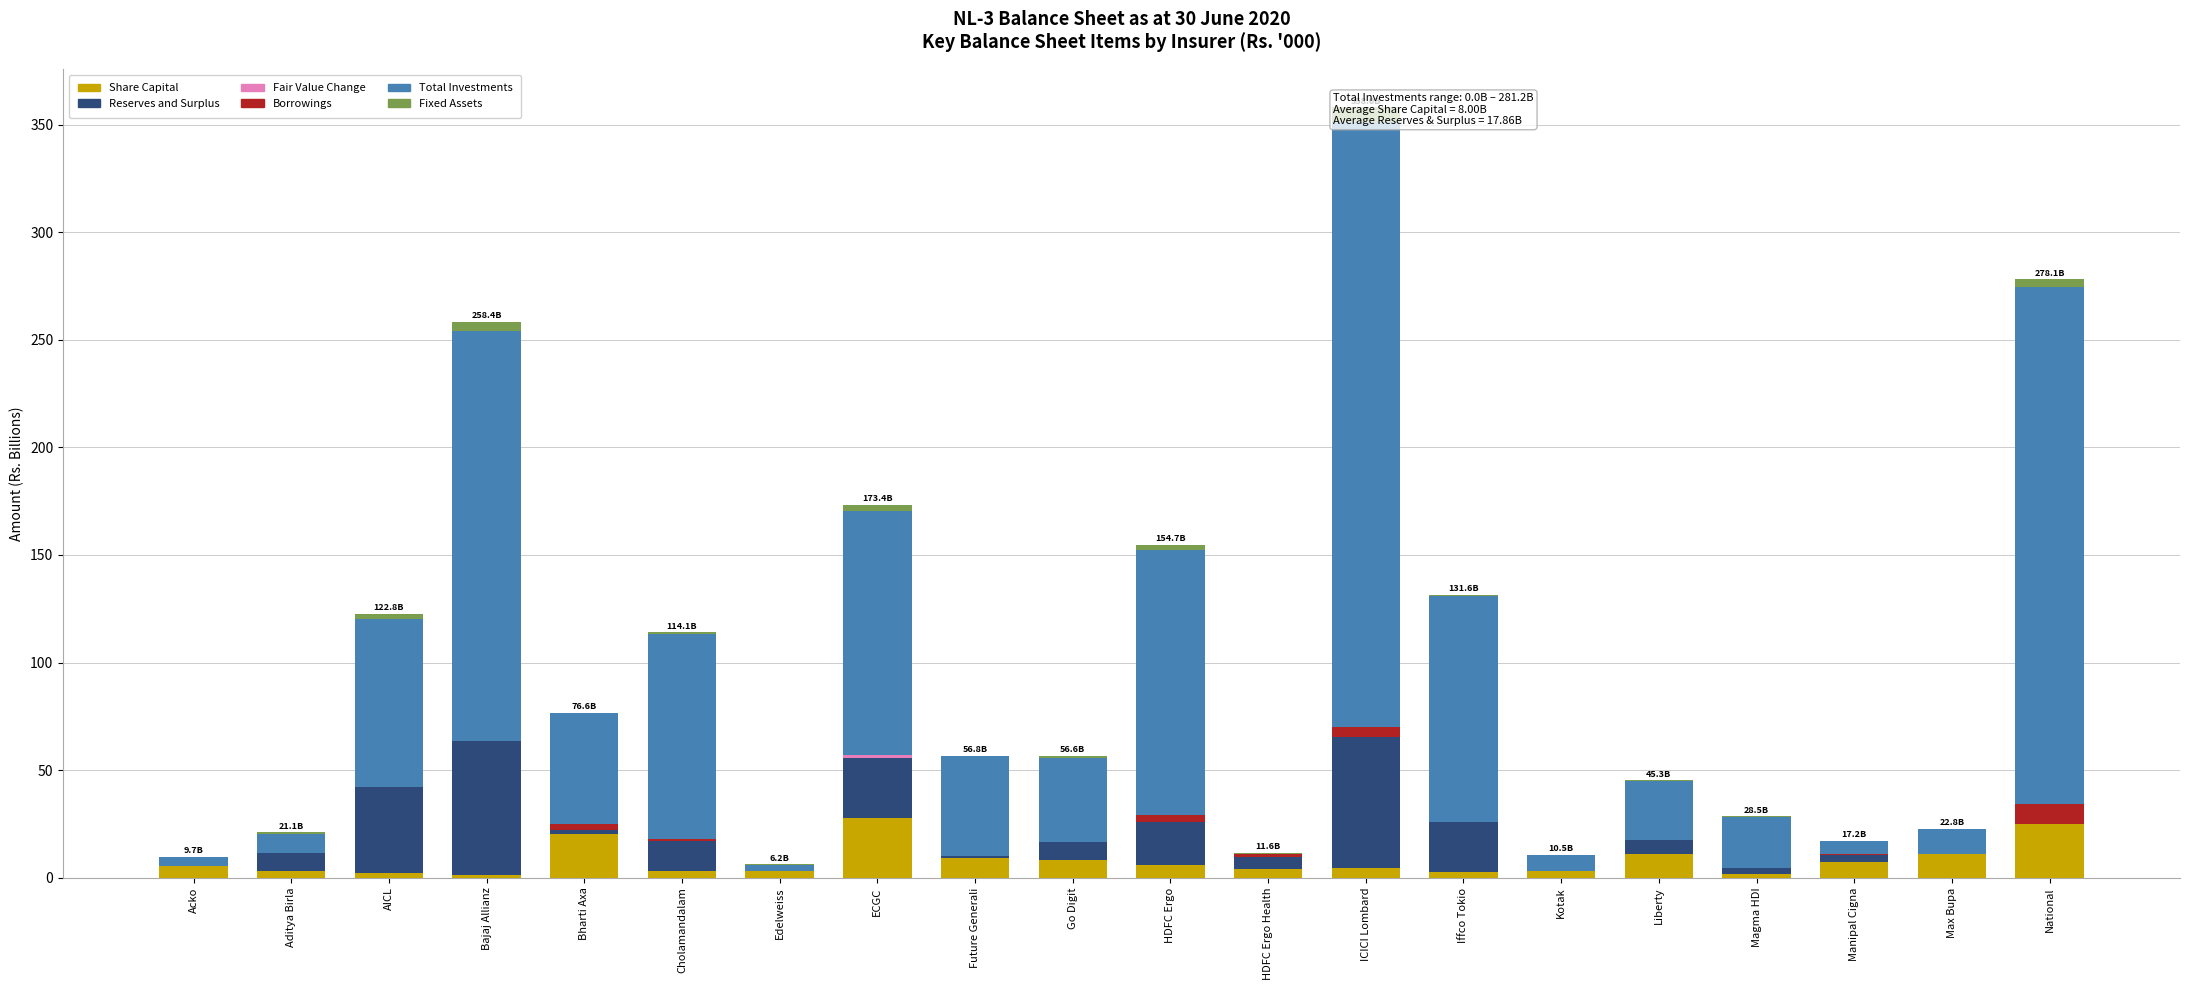

Reading right to left, what are all the values shown in this chart?

Share Capital: 25.0	11.3	7.3	1.5	10.9	3.0	2.7	4.5	4.1	6.1	8.2	9.0	28.0	3.1	3.0	20.6	1.1	2.0	3.1	5.5
Reserves and Surplus: 0.1	0.0	3.3	2.8	6.5	0.0	23.4	60.8	5.6	19.7	8.4	1.2	27.5	0.0	14.1	1.7	62.4	40.3	8.2	0.0
Fair Value Change: 0.0	0.0	0.0	0.0	0.0	0.0	0.0	0.0	0.0	0.0	0.0	0.0	1.5	0.0	0.0	0.0	0.0	0.0	0.0	0.0
Borrowings: 8.9	0.0	0.4	0.0	0.0	0.0	0.0	4.9	1.5	3.5	0.0	0.0	0.0	0.0	1.0	2.5	0.0	0.0	0.0	0.0
Total Investments: 240.3	11.2	5.9	23.9	27.7	7.4	104.7	281.2	0.0	123.0	39.1	46.3	113.5	2.9	95.3	51.5	190.6	78.1	9.0	4.2
Fixed Assets: 3.6	0.4	0.2	0.3	0.3	0.1	0.7	6.6	0.4	2.4	0.9	0.3	2.9	0.1	0.7	0.2	4.3	2.5	0.8	0.1